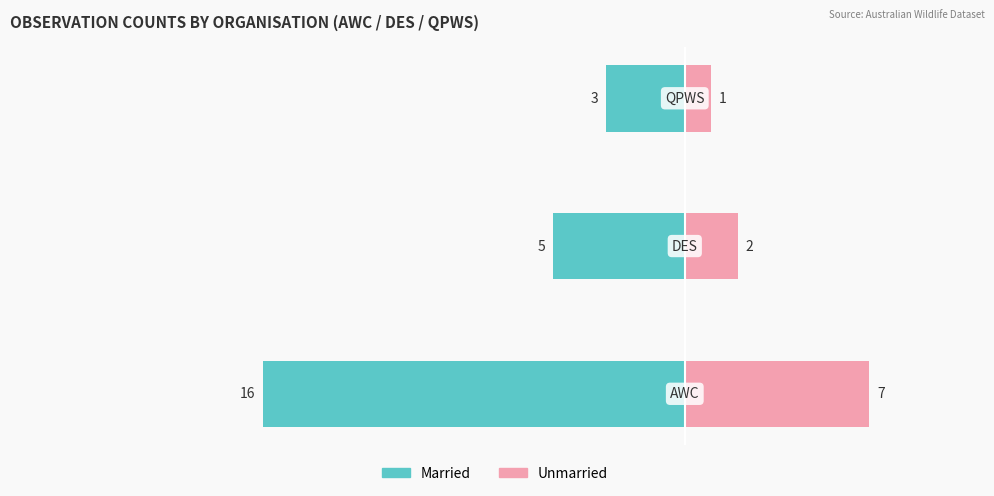

The Married series shows -5 at 1. True or false?

True